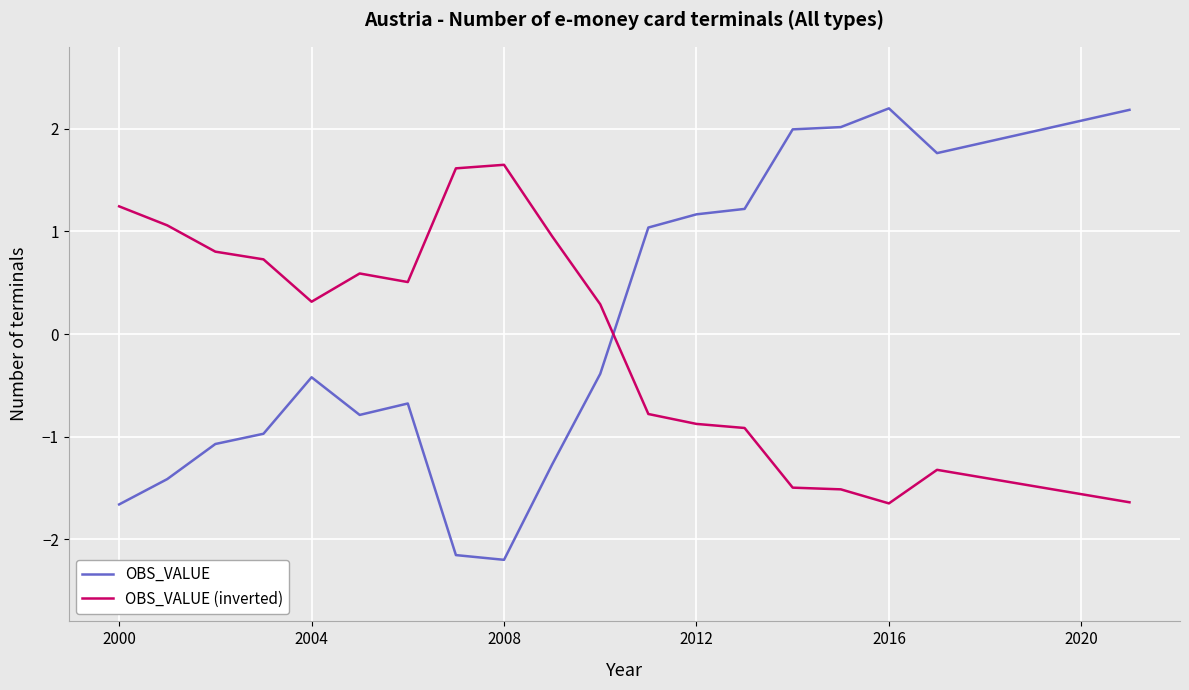

Which series has the widest spread of values?

OBS_VALUE